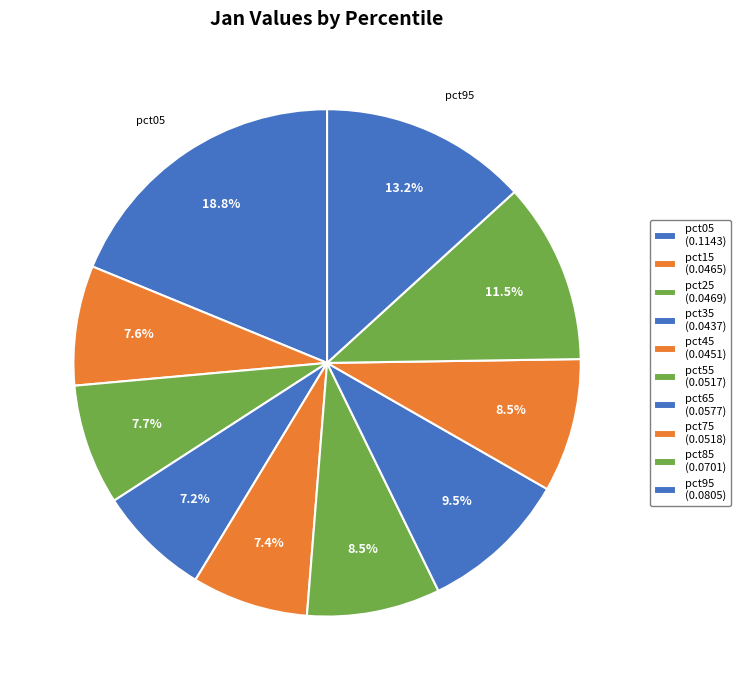

How many slices are in this pie chart?

10